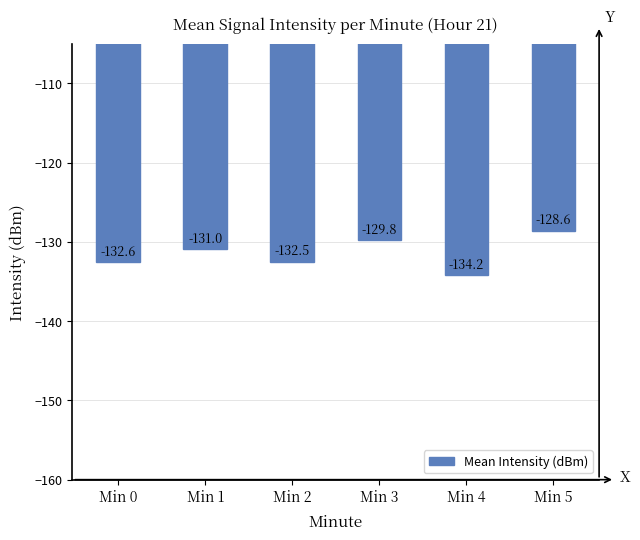

How many bars are there in total?

6